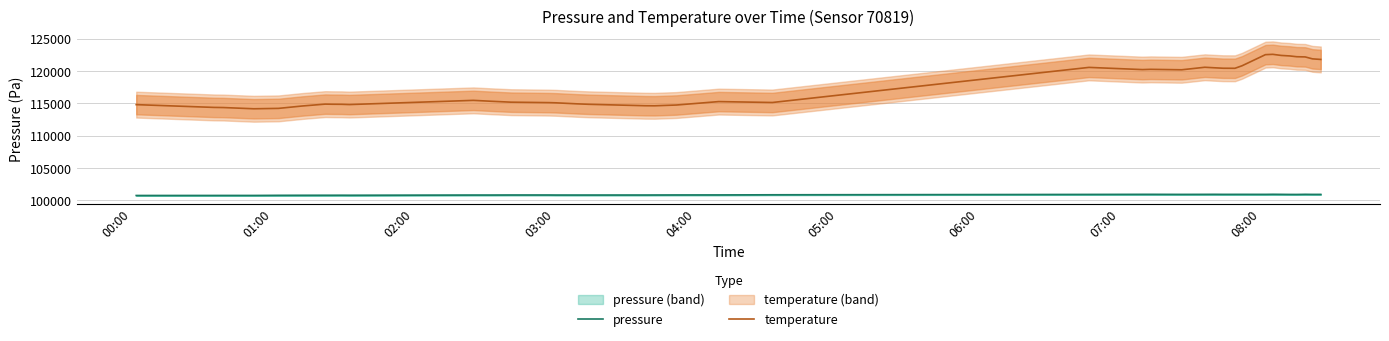

How many data points in pressure are less than 100825?

20